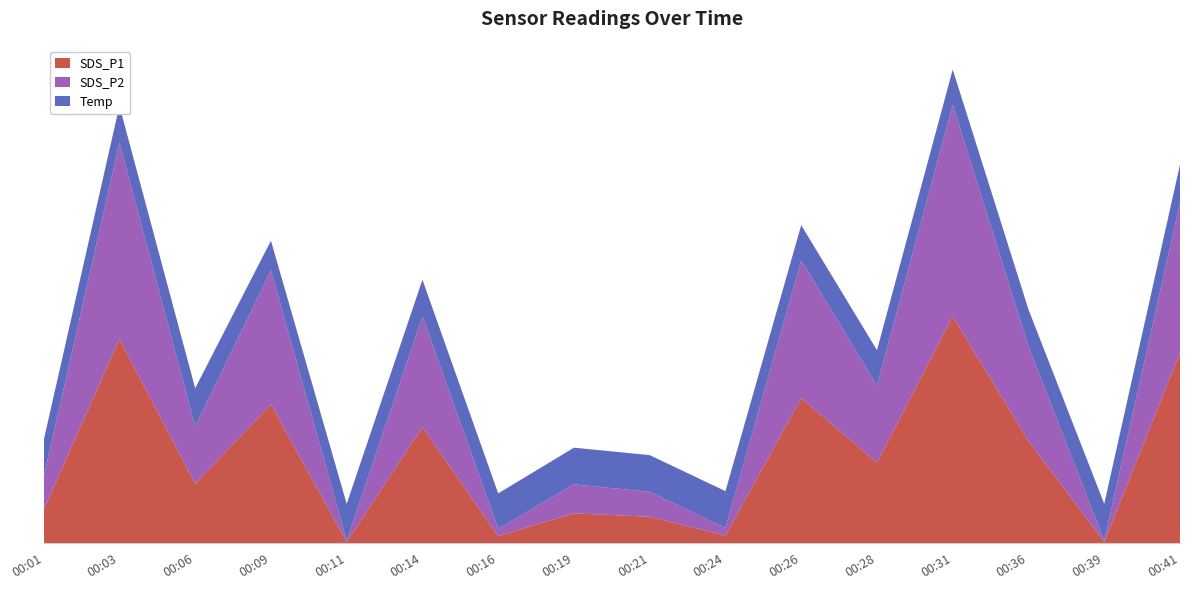

Reading right to left, extract all data points from this chart.

SDS_P1: 00:41=13.5	00:39=0.1	00:36=7.2	00:31=16.1	00:28=5.7	00:26=10.3	00:24=0.6	00:21=1.9	00:19=2.1	00:16=0.5	00:14=8.2	00:11=0.1	00:09=9.8	00:06=4.2	00:03=14.5	00:01=2.4
SDS_P2: 00:41=10.6	00:39=0.1	00:36=6.7	00:31=15.0	00:28=5.5	00:26=9.8	00:24=0.6	00:21=1.8	00:19=2.0	00:16=0.5	00:14=7.8	00:11=0.1	00:09=9.5	00:06=4.1	00:03=13.9	00:01=2.3
Temp: 00:41=2.7	00:39=2.6	00:36=2.6	00:31=2.5	00:28=2.5	00:26=2.5	00:24=2.6	00:21=2.6	00:19=2.6	00:16=2.5	00:14=2.6	00:11=2.6	00:09=2.1	00:06=2.7	00:03=2.6	00:01=2.6